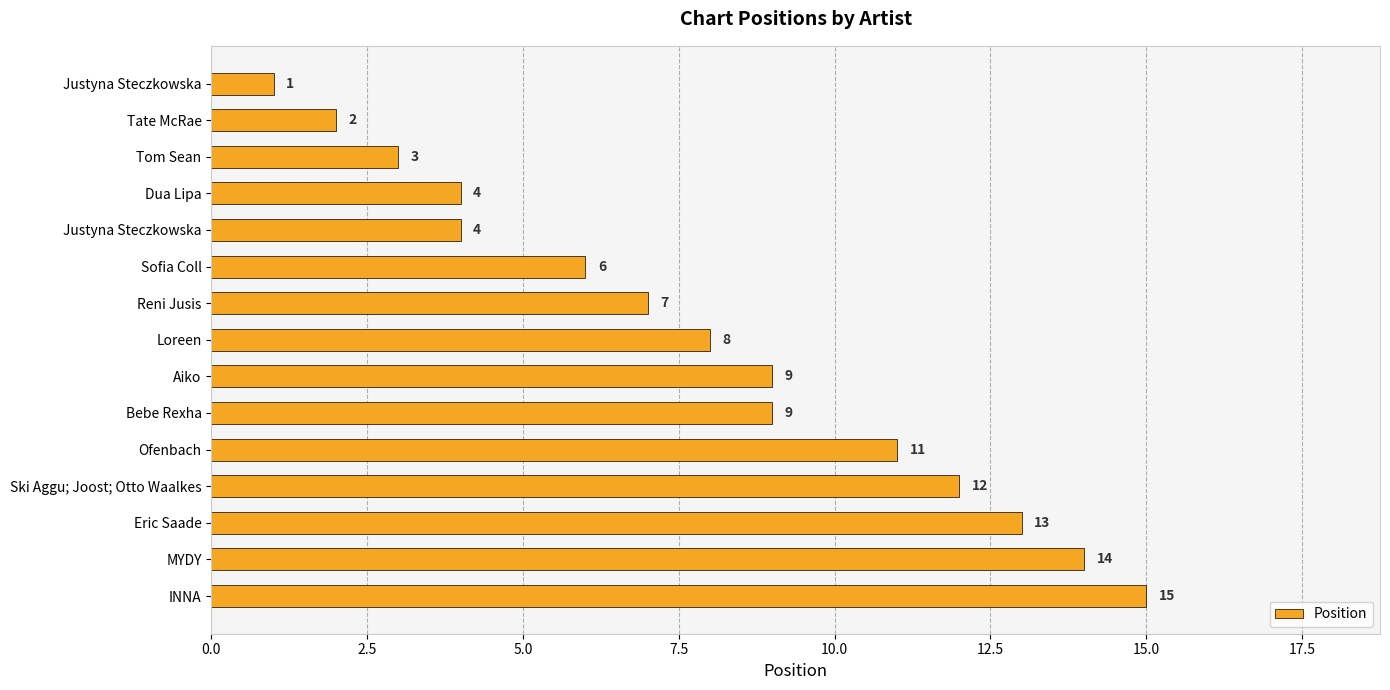

How many bars are there in total?

15